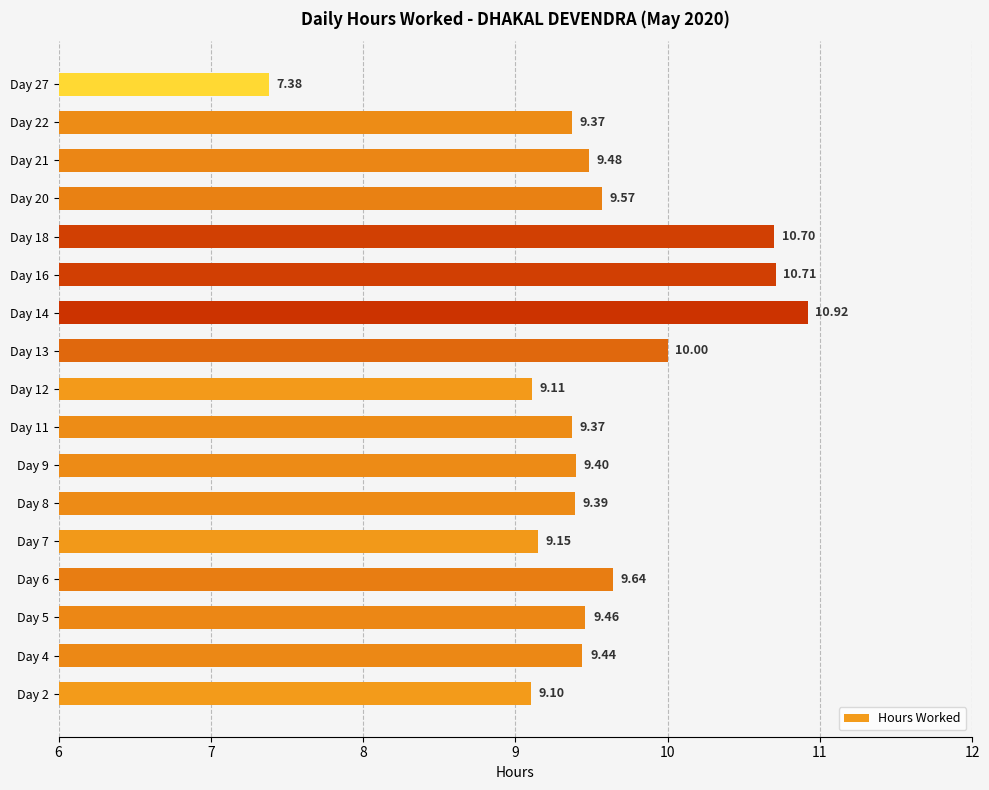

What is the difference between the maximum and minimum values?

3.5